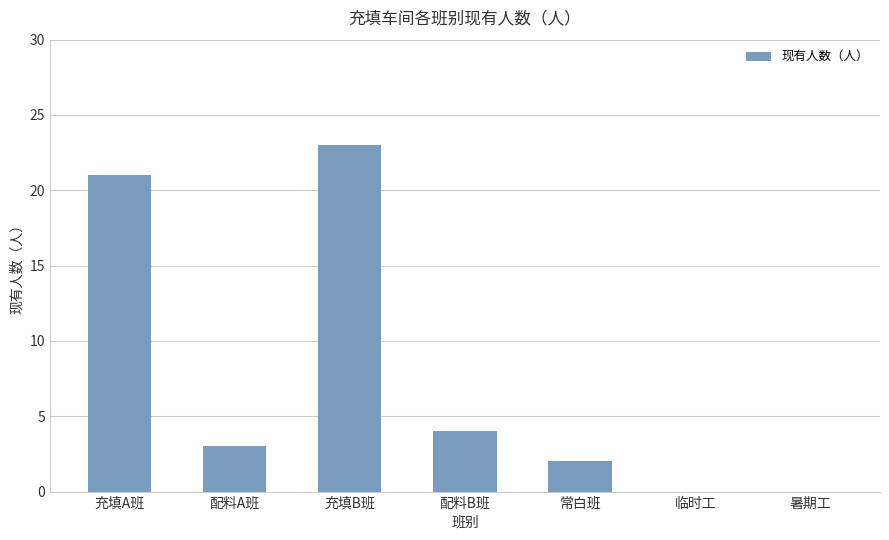

Reading left to right, list all the values displayed in this chart.

21	3	23	4	2	0	0